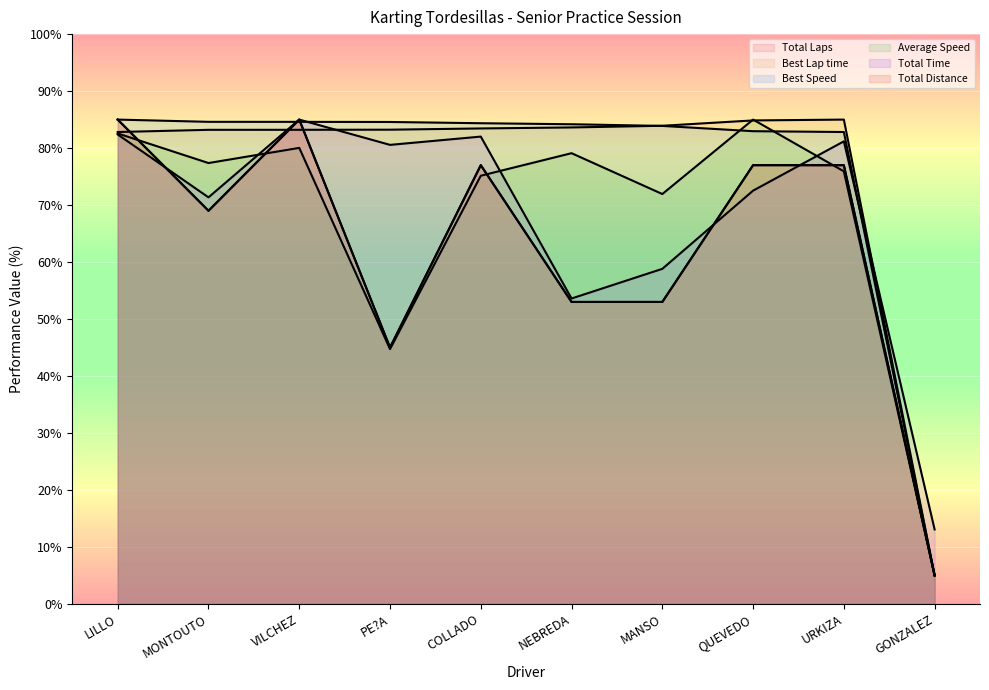

Which series has the largest total across all categories?

Best Speed